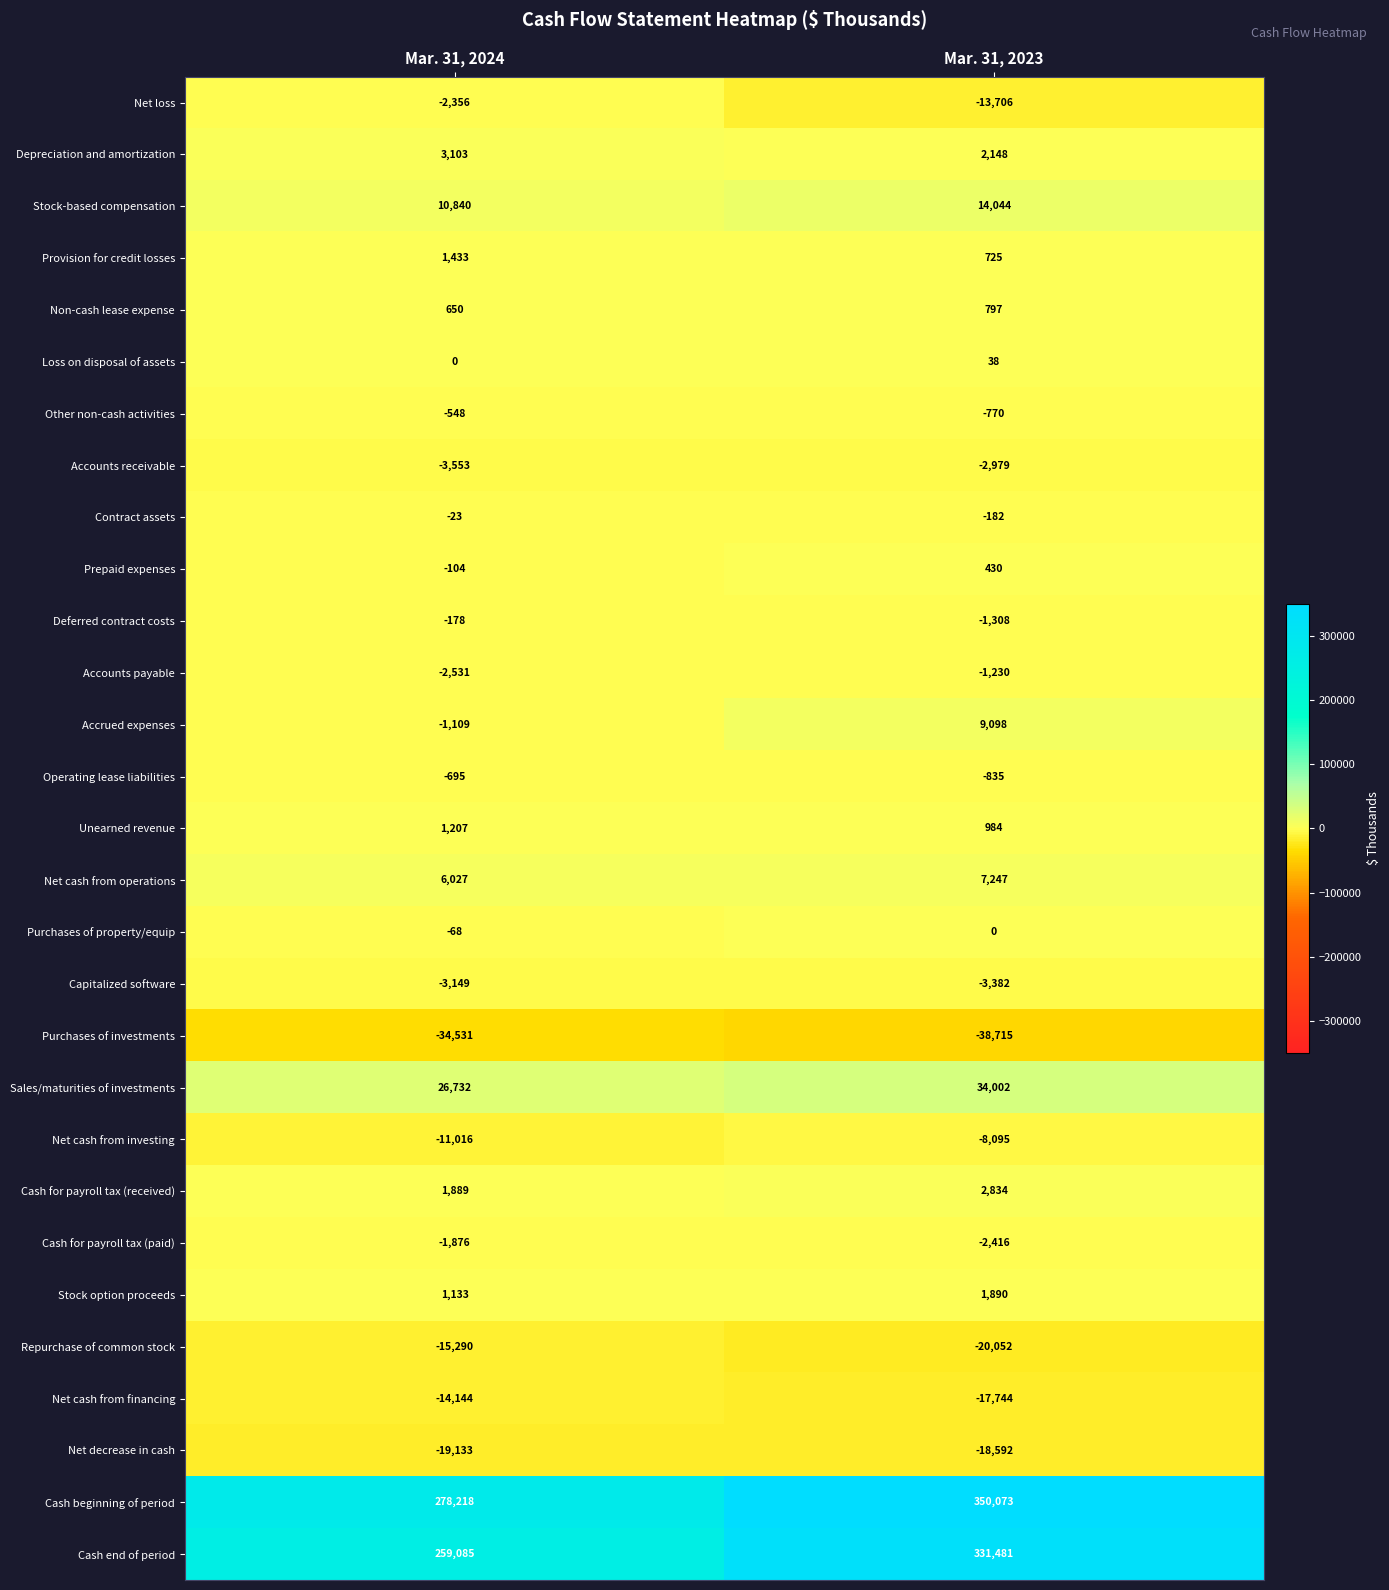

Is it true that Purchases of property/equip equals -92 at Mar. 31, 2024?

False